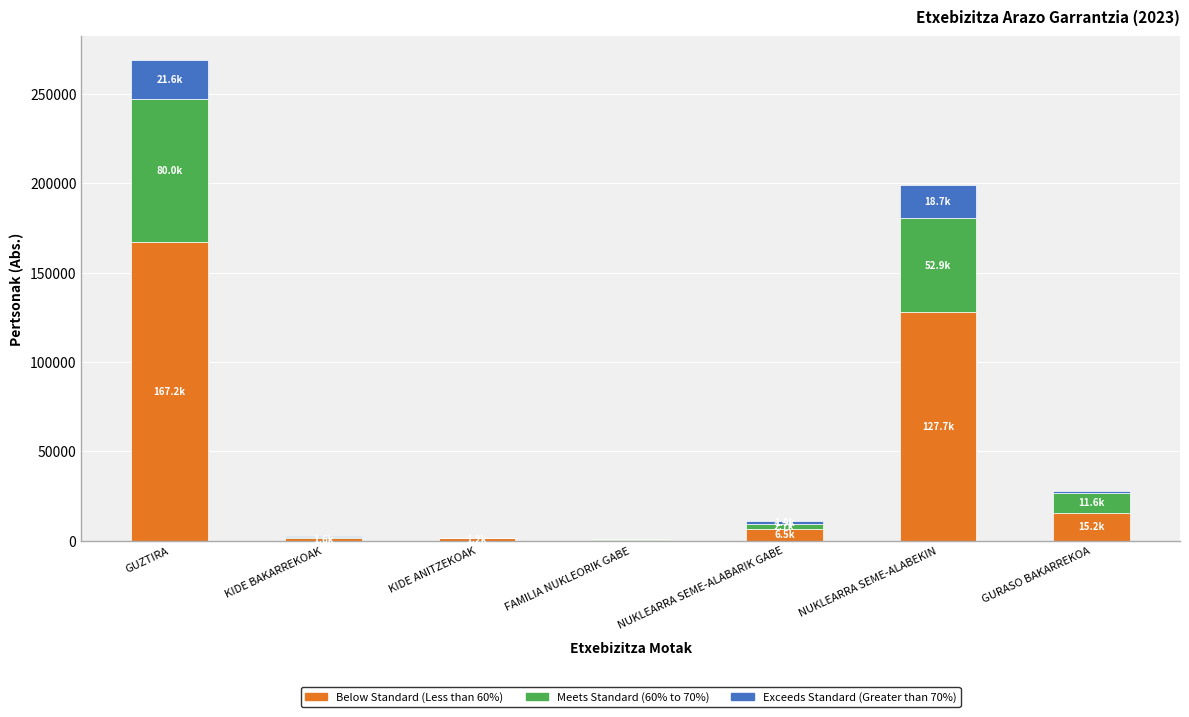

At which category is the sum across all series the highest?

GUZTIRA